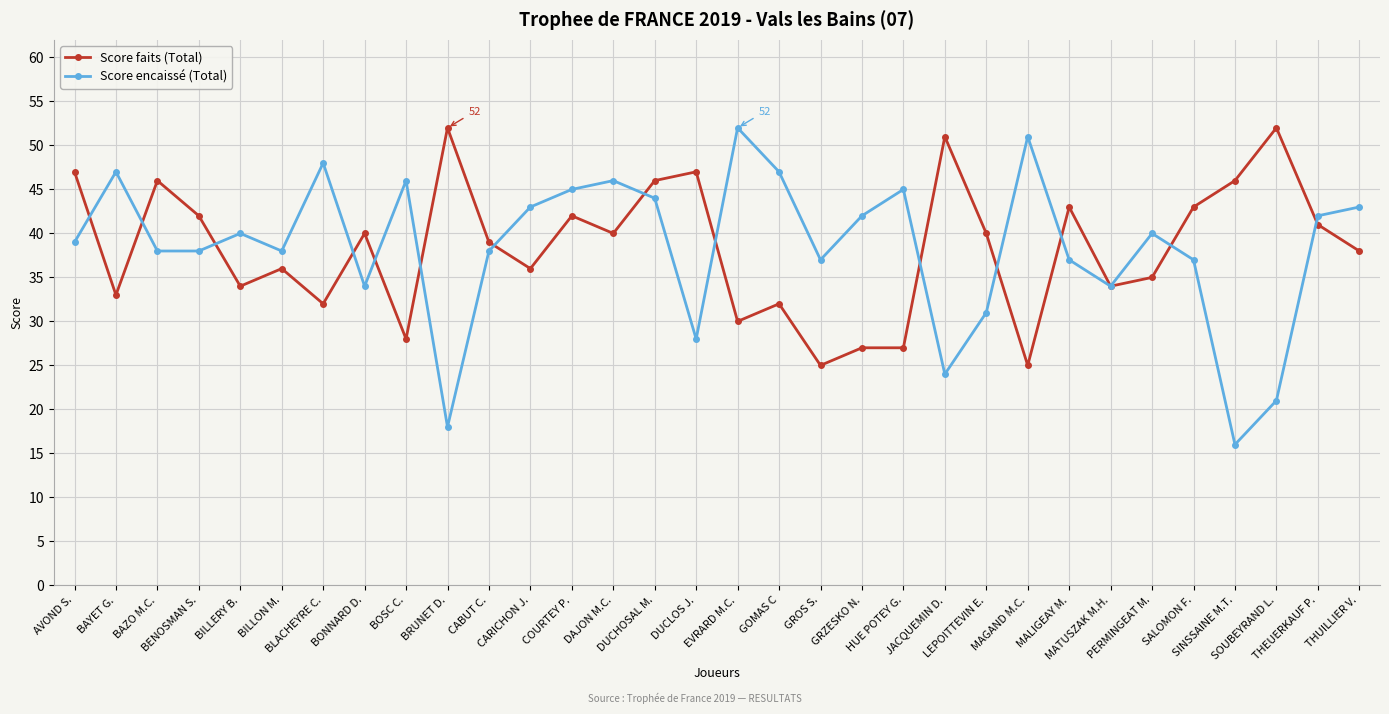

What are all the series names shown in the legend?

Score faits (Total), Score encaissé (Total)